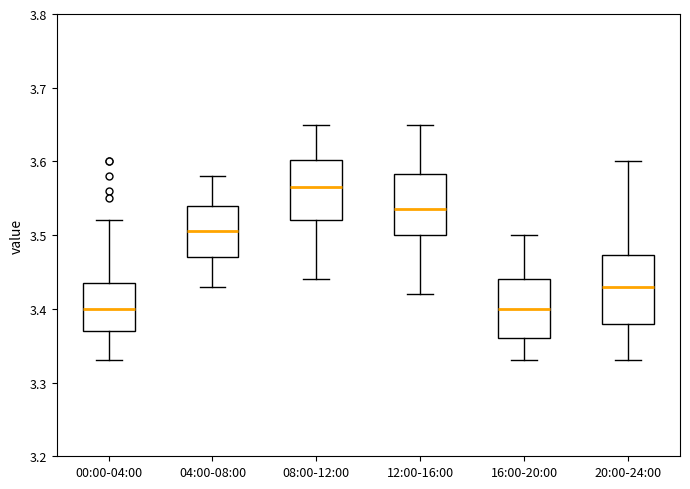

Reading left to right, read every box against the y-axis: the position of its median line, the range the box covers, and the ends of its whiskers. The values are not printed on the chart, so give them approximately, as read against the axis.

00:00-04:00: median 3.40, box 3.37 to 3.44, whiskers 3.33 to 3.52
04:00-08:00: median 3.51, box 3.47 to 3.54, whiskers 3.43 to 3.58
08:00-12:00: median 3.57, box 3.52 to 3.60, whiskers 3.44 to 3.65
12:00-16:00: median 3.54, box 3.50 to 3.58, whiskers 3.42 to 3.65
16:00-20:00: median 3.40, box 3.36 to 3.44, whiskers 3.33 to 3.50
20:00-24:00: median 3.43, box 3.38 to 3.47, whiskers 3.33 to 3.60